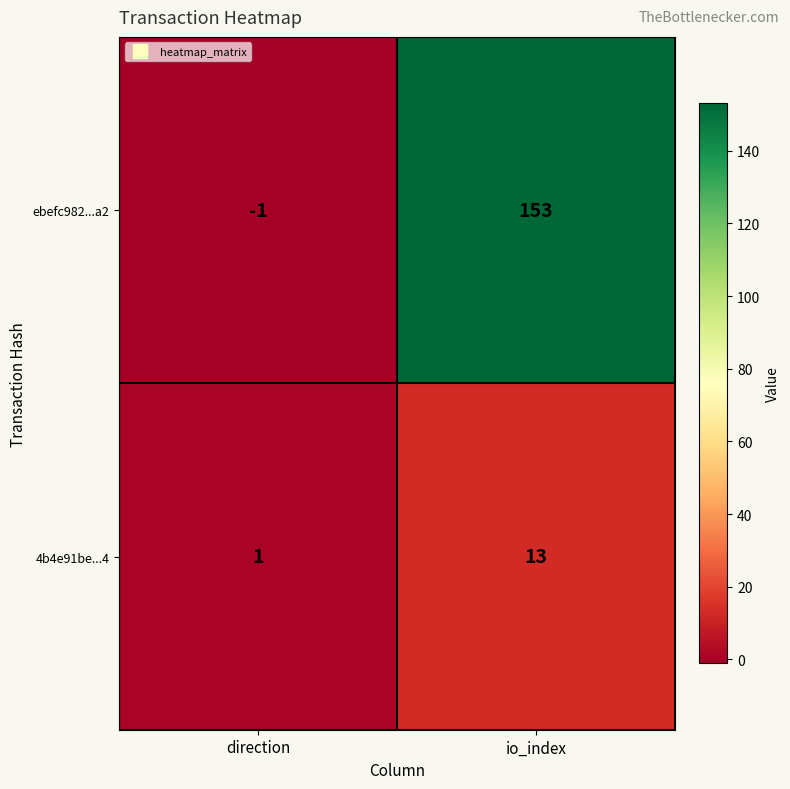

What is the average value of the 4b4e91be...4 series?

7